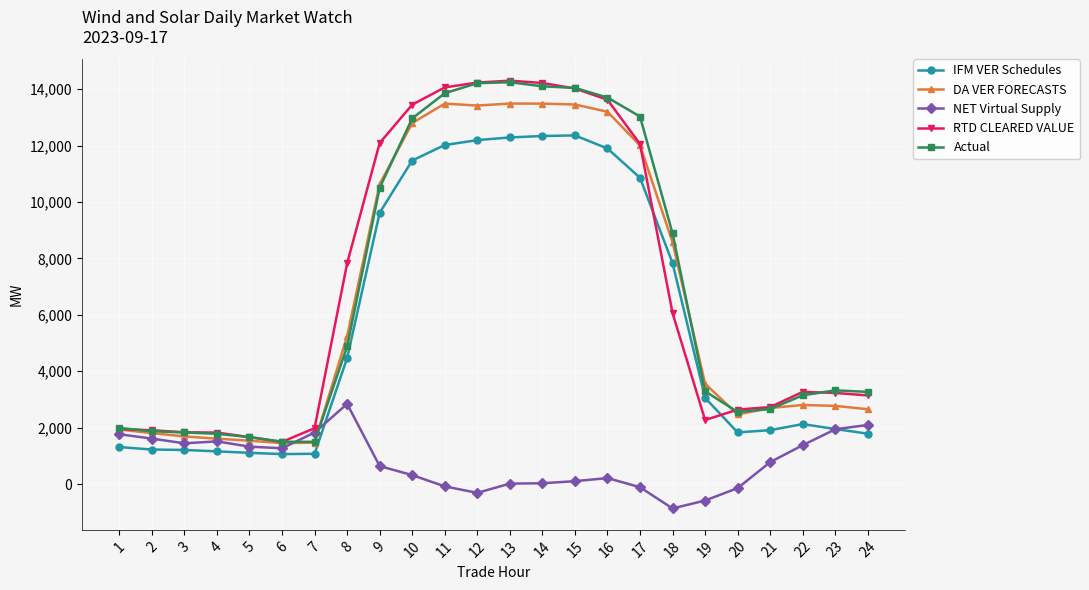

What is the greatest value displayed?

14299.7